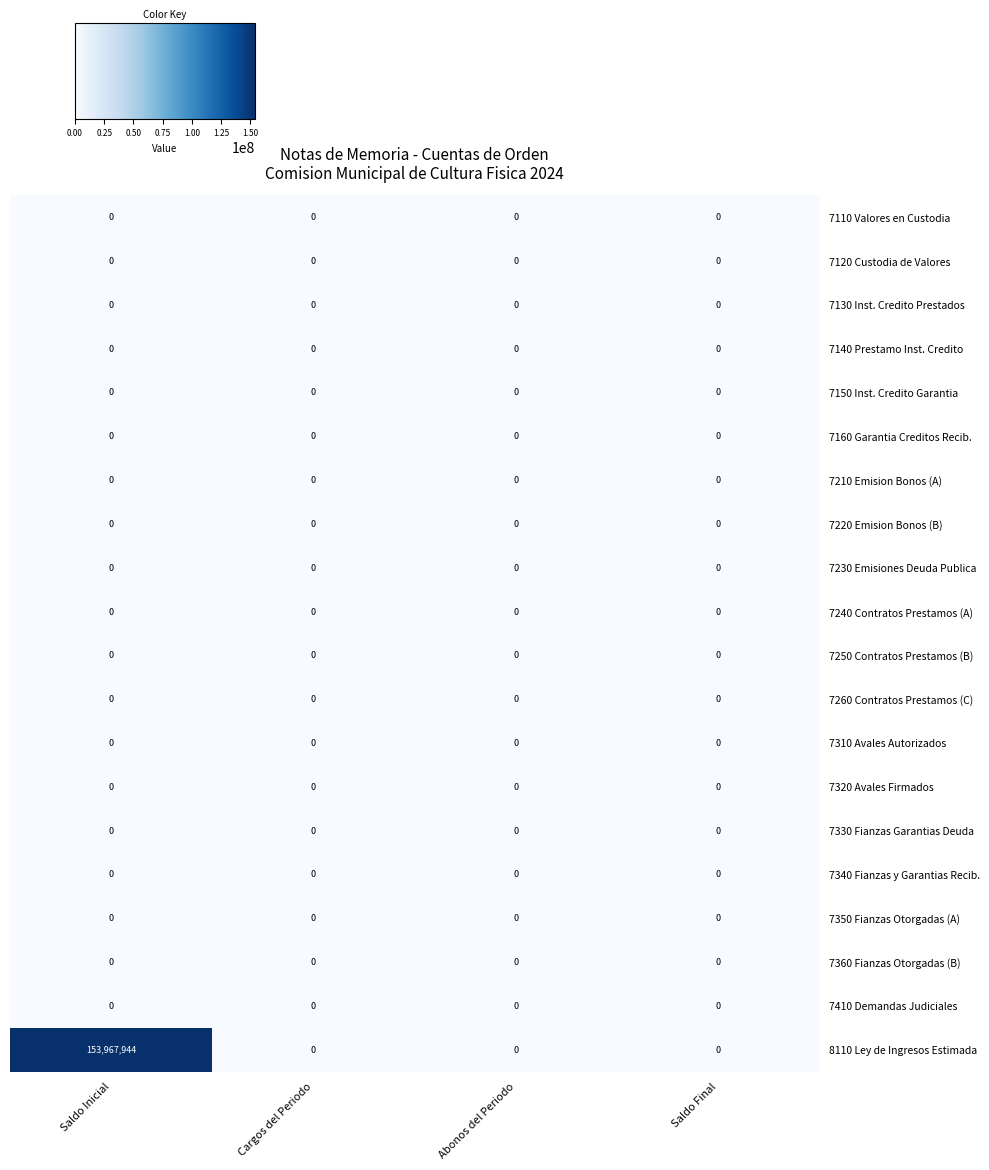

Which series has the largest range (max minus min)?

8110 Ley de Ingresos Estimada